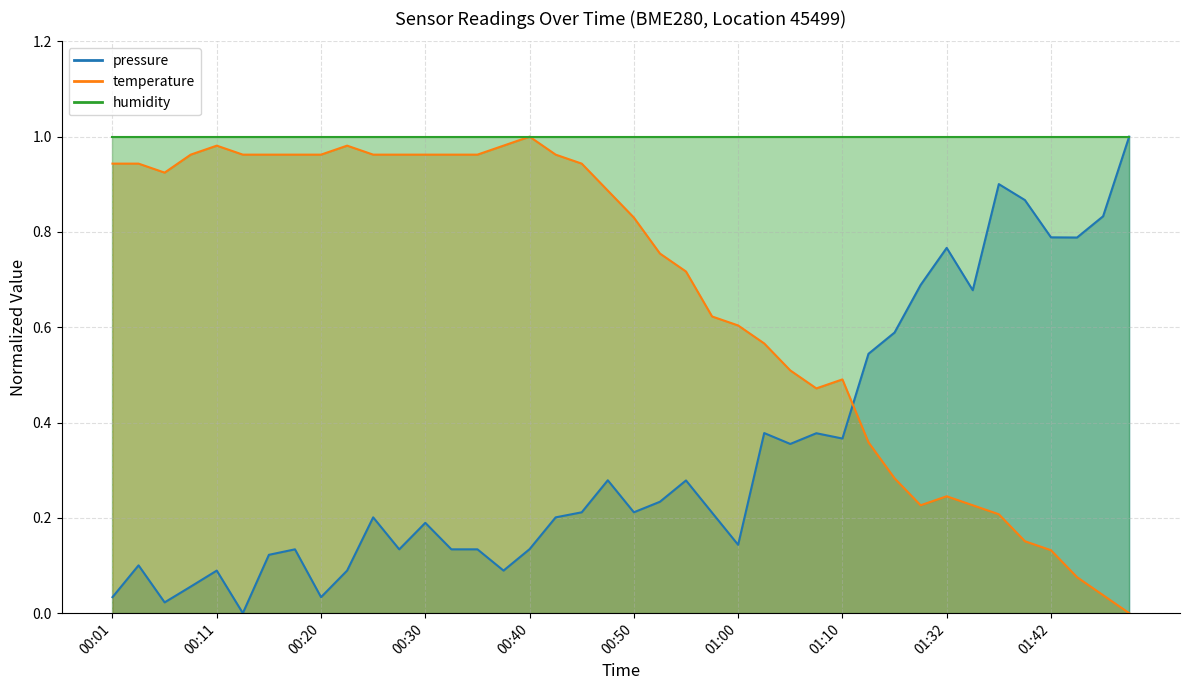

What is the value of the pressure point at the 4th from the left?

0.1